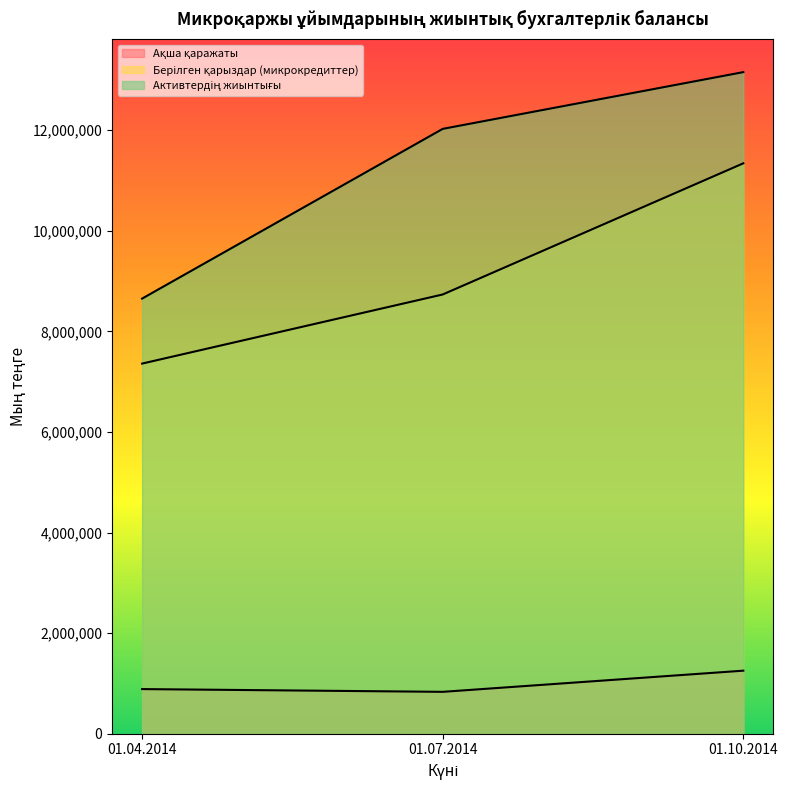

Is it true that Берілген қарыздар (микрокредиттер) equals 17114473 at 01.10.2014?

False